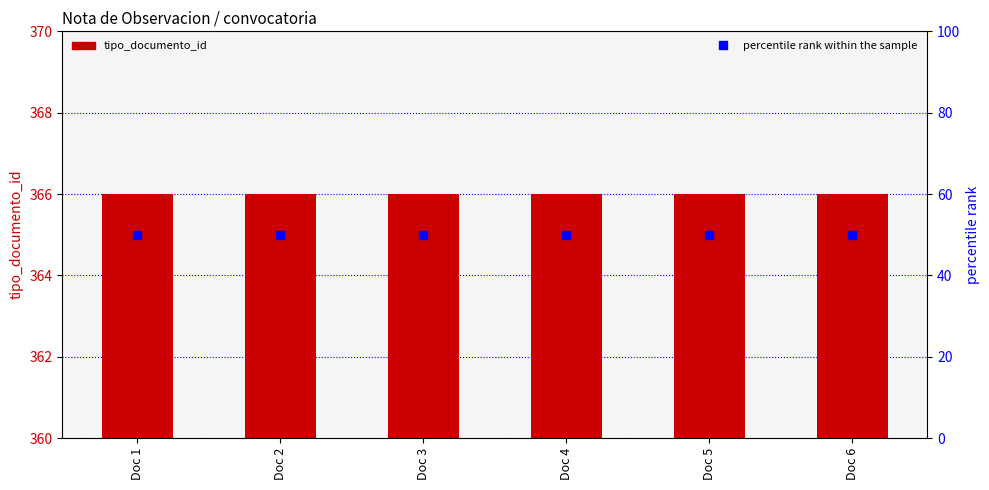

Between Doc 1 and Doc 2, which series saw the biggest shift?

tipo_documento_id